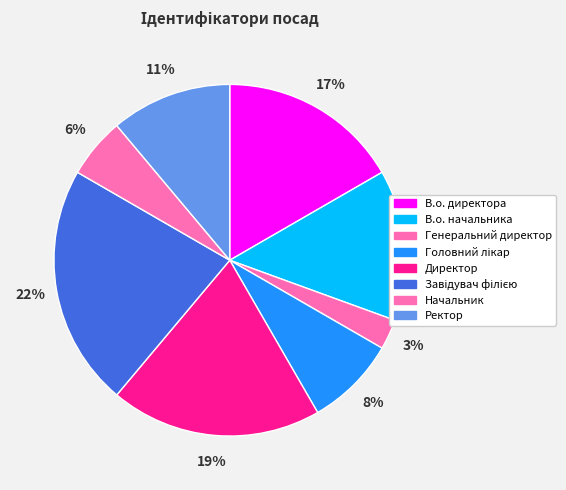

Is the sum of Директор and Начальник greater than half?

No